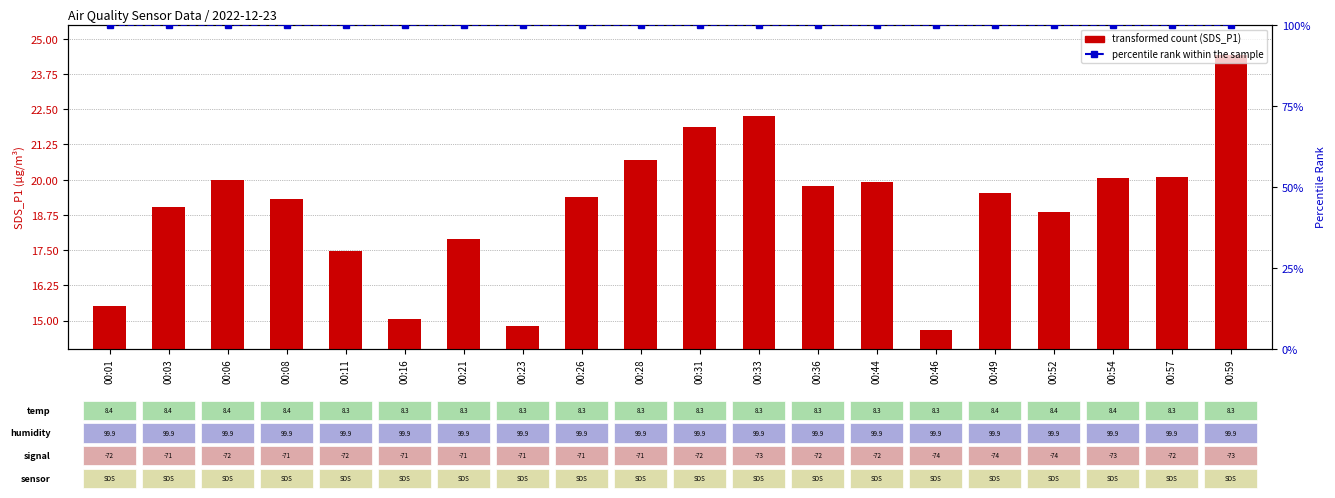

Which series changed the most between 00:01 and 00:57?

SDS_P1 (transformed count)